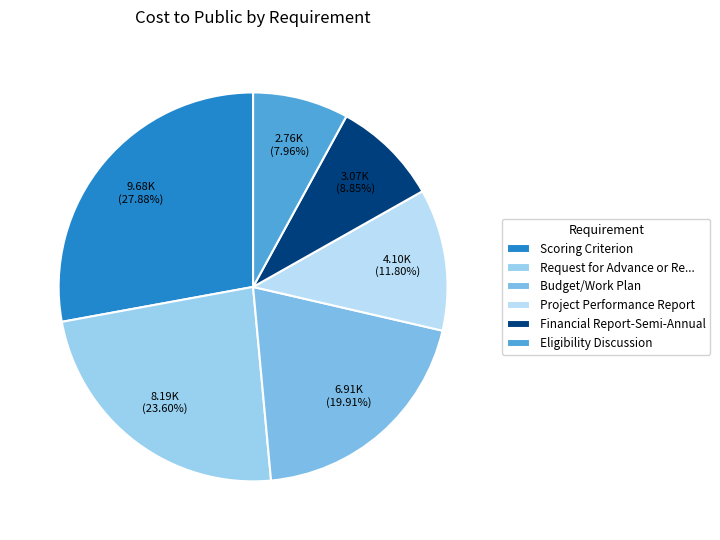

Is there any slice that represents more than half of the pie?

No